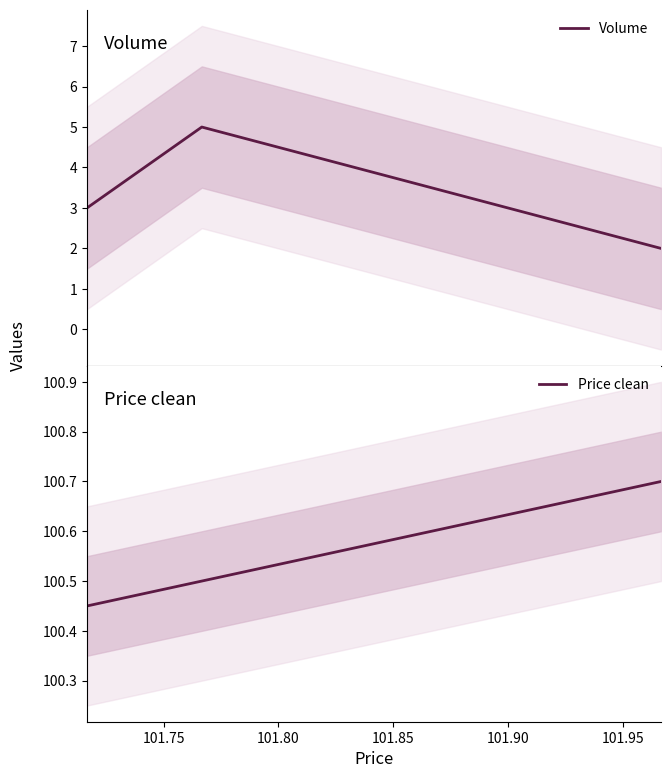

The value of Price clean at 101.80 is 179.3. True or false?

False